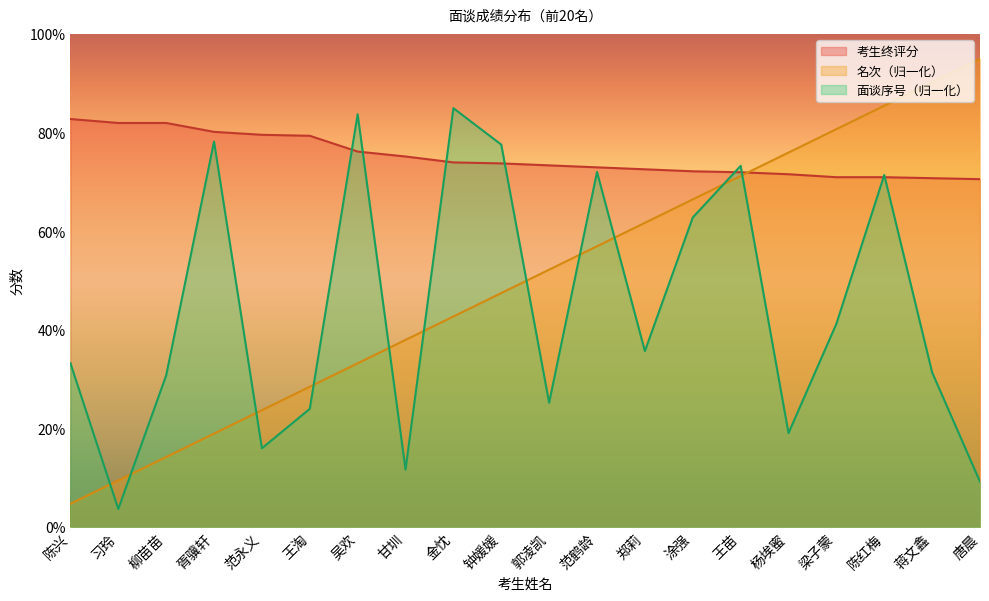

At which label does 名次 reach its minimum?

陈兴